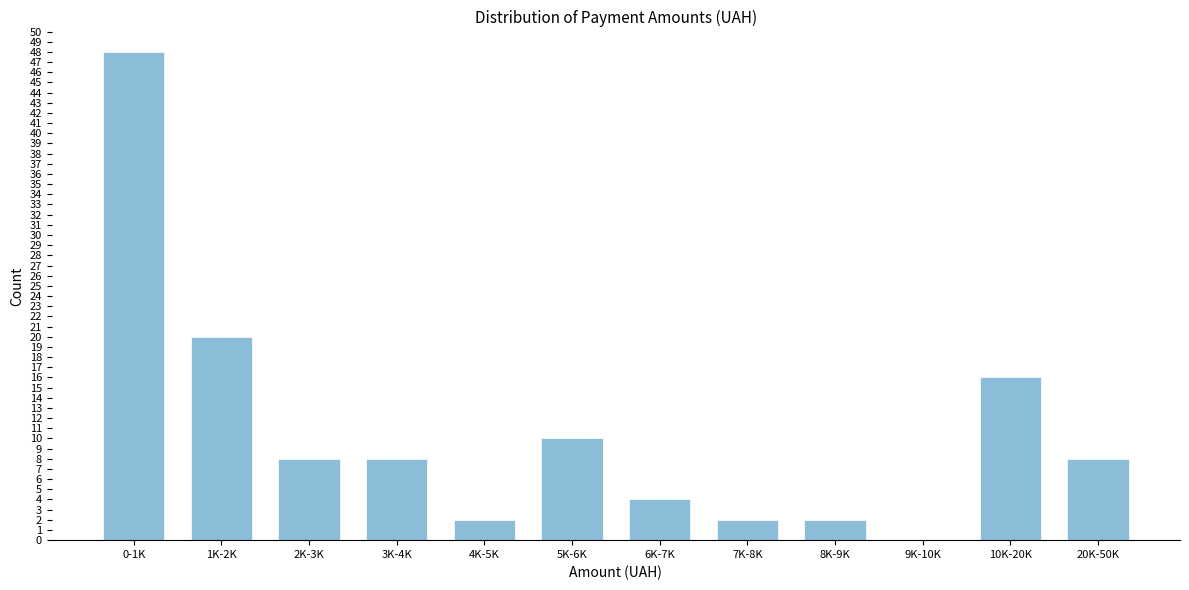

Reading right to left, transcribe all the data shown in this chart.

20K-50K=8	10K-20K=16	9K-10K=0	8K-9K=2	7K-8K=2	6K-7K=4	5K-6K=10	4K-5K=2	3K-4K=8	2K-3K=8	1K-2K=20	0-1K=48